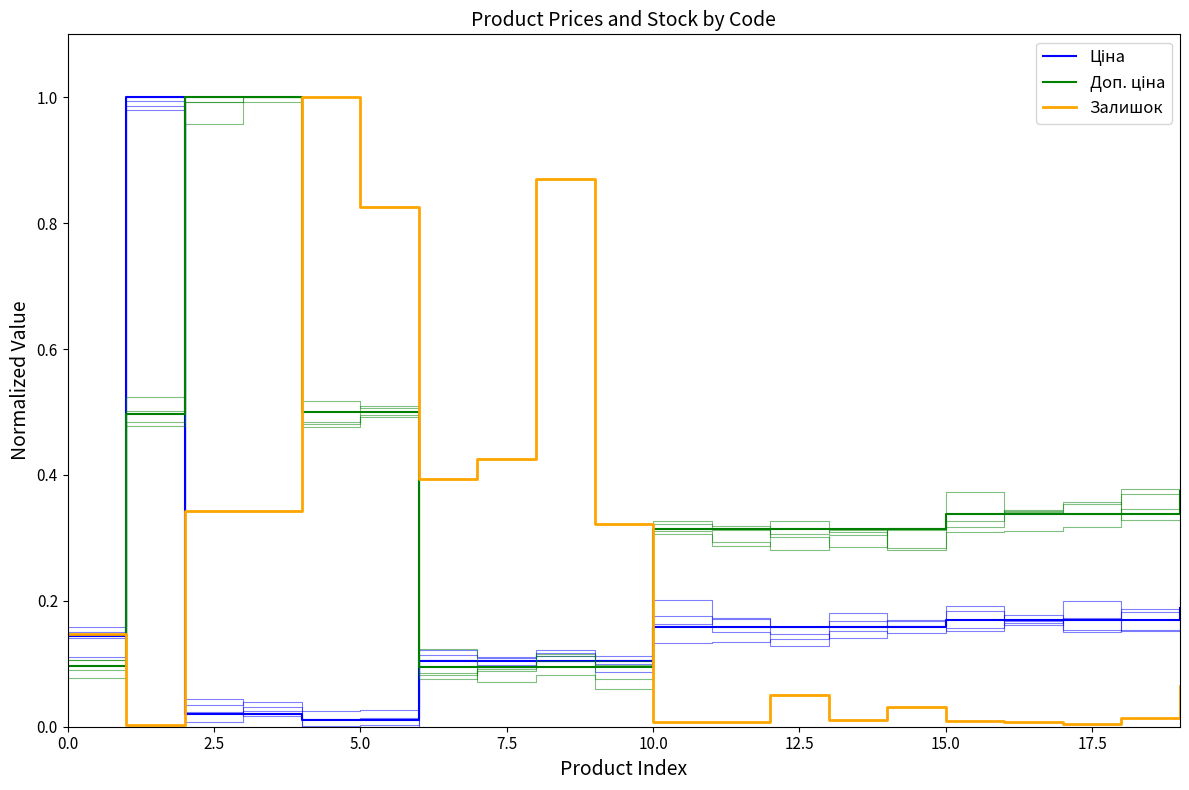

Is it true that Залишок equals 0.5 at 9?

False